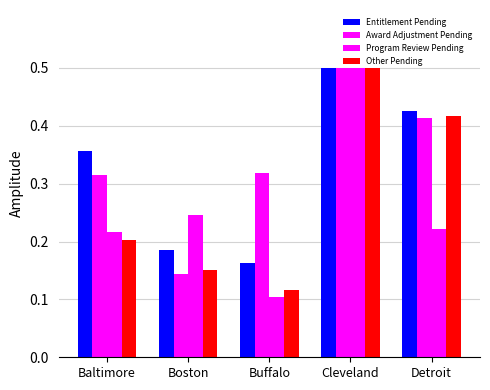

How many groups of bars are there?

5